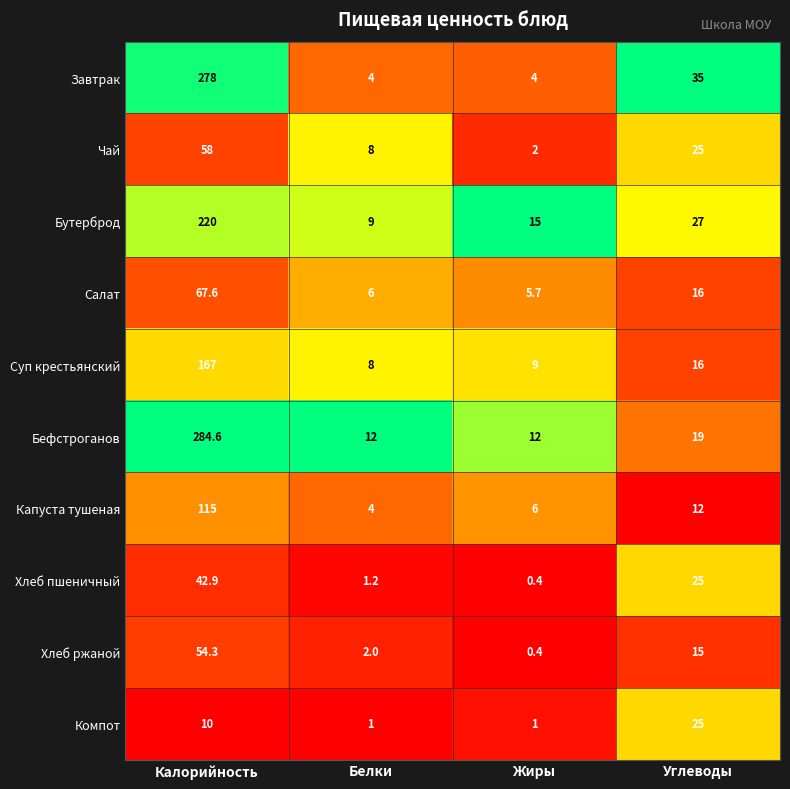

Which series has the largest range (max minus min)?

Завтрак